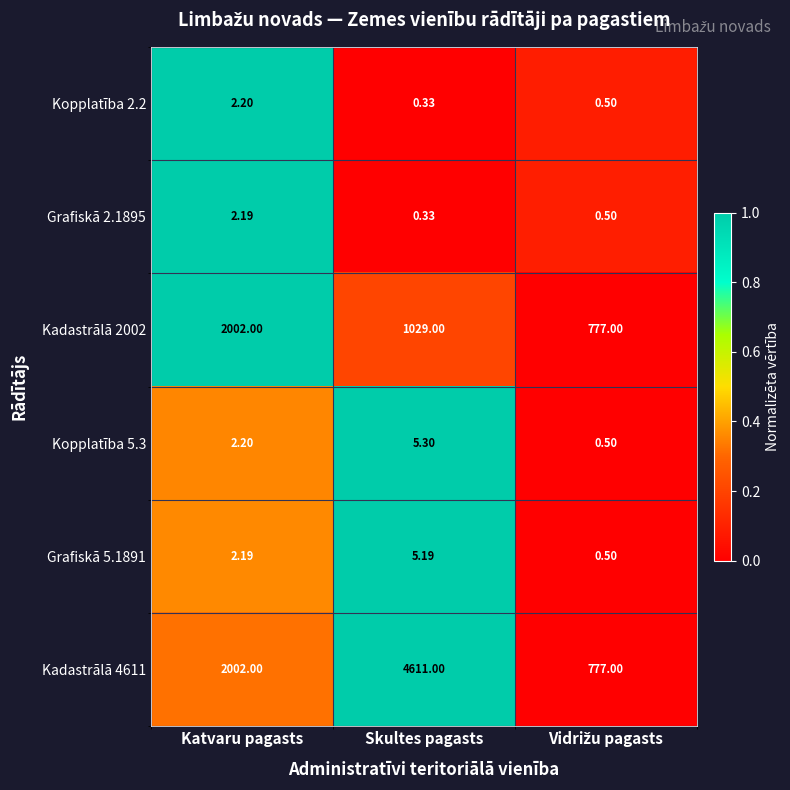

Where does the Grafiskā 5.1891 series first go above 2?

Katvaru pagasts